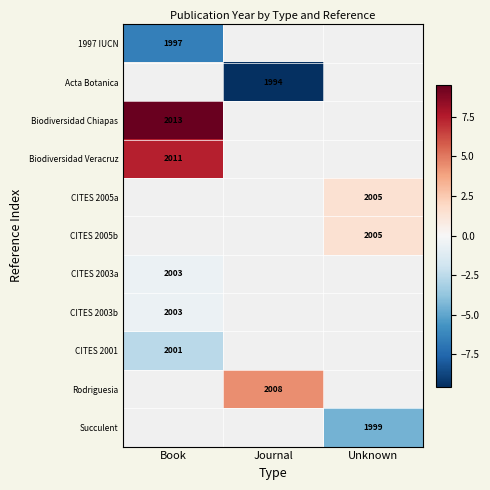

Which label corresponds to the smallest value in the chart?

Journal